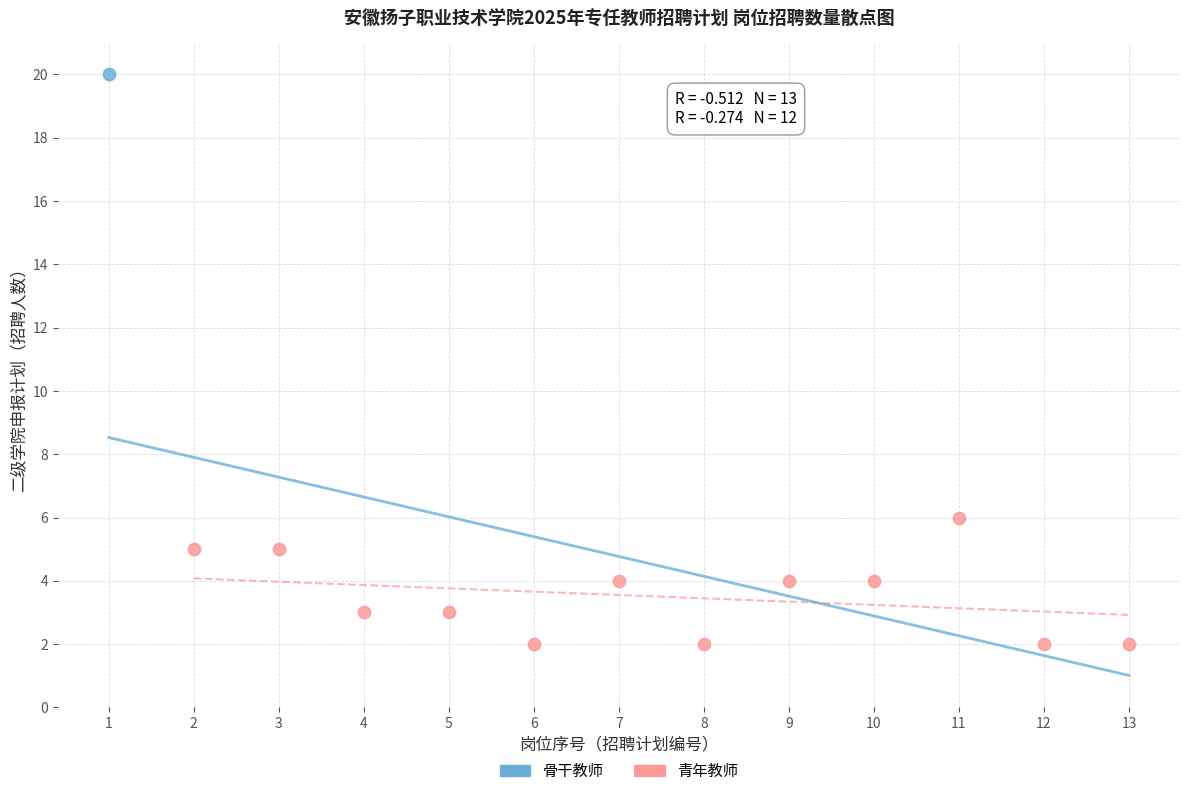

What are all the series names shown in the legend?

骨干教师, 青年教师